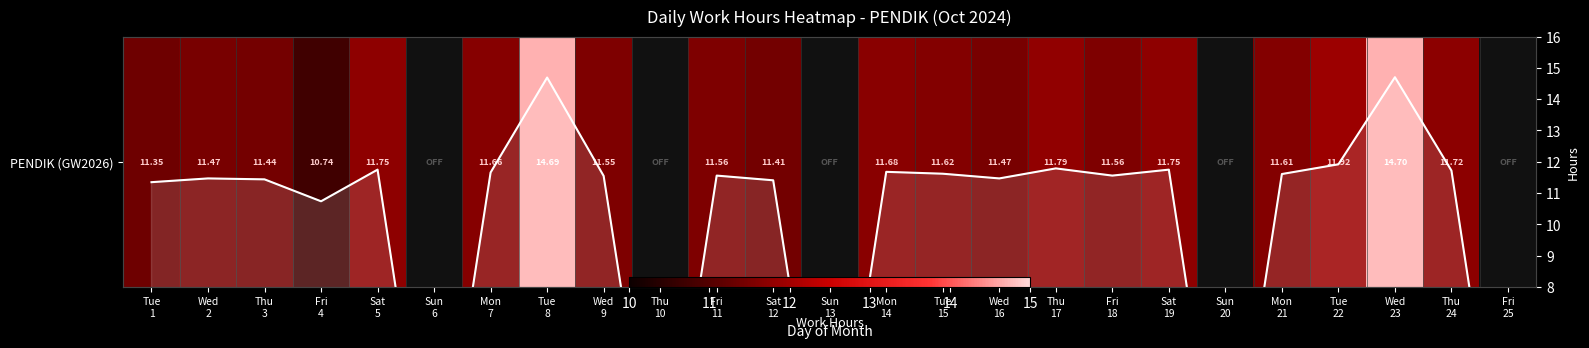

Where is PENDIK (GW2026) nearest to the value 12?

Tue 22